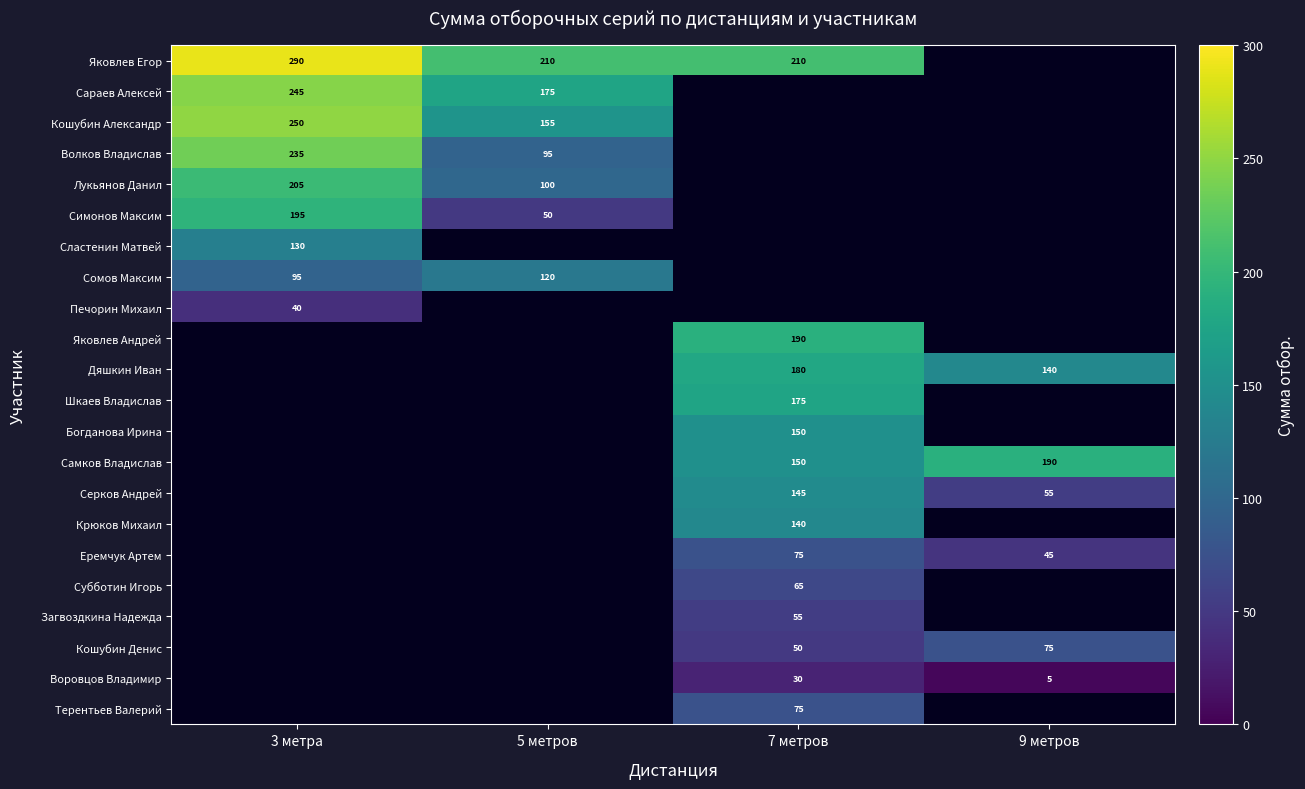

The Воровцов Владимир series shows 52 at 7 метров. True or false?

False